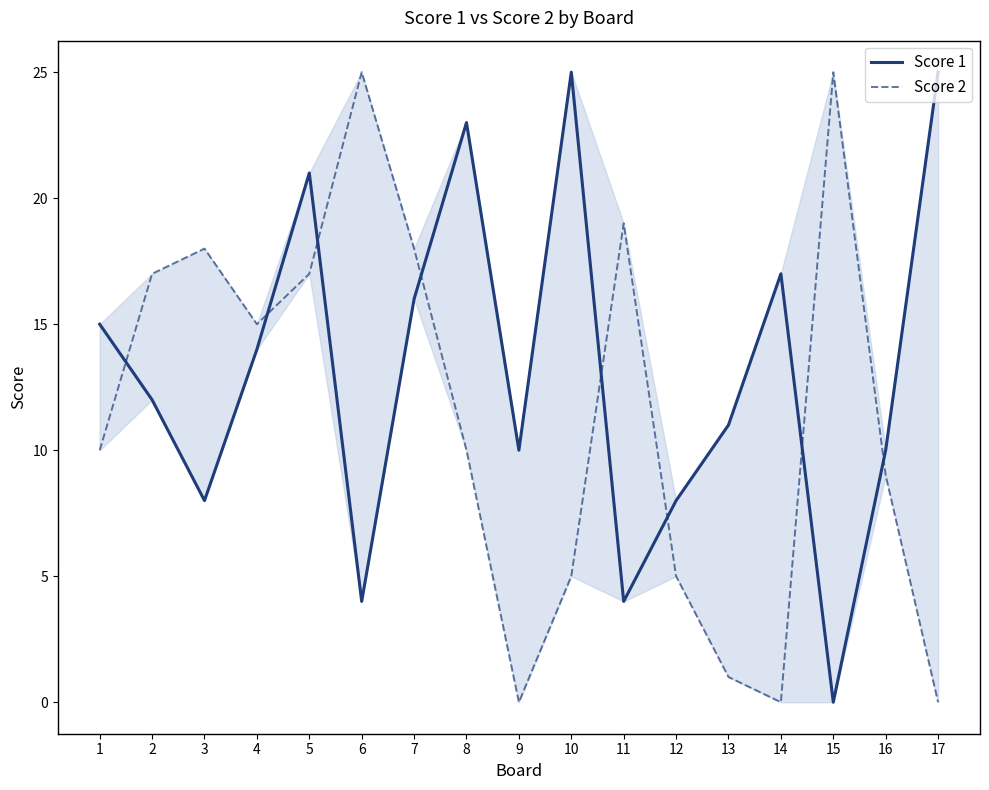

True or false: Score 2 has a value of 25 at 6.

True